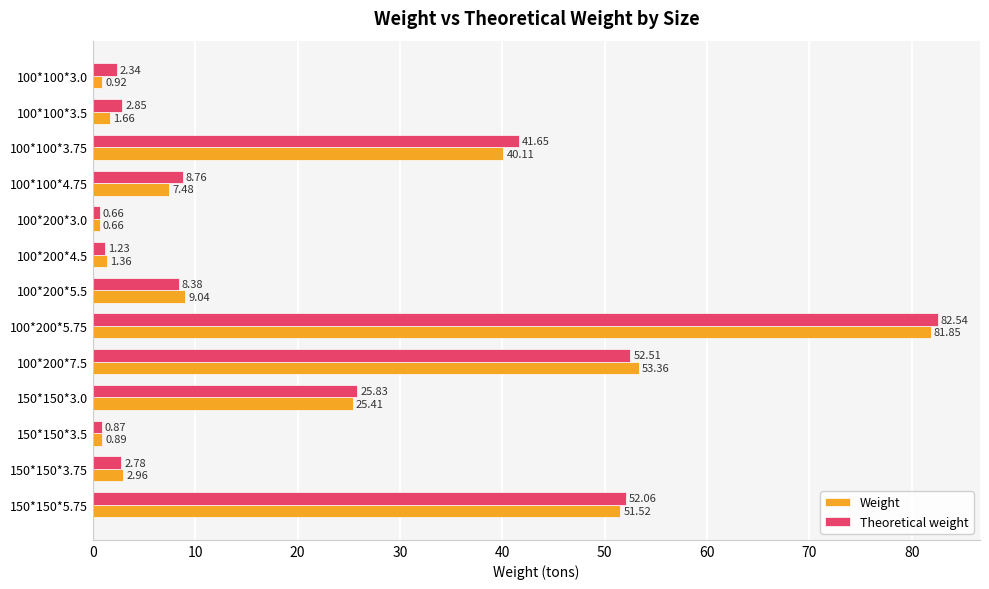

List the series in order of their peak value, highest first.

Theoretical weight, Weight